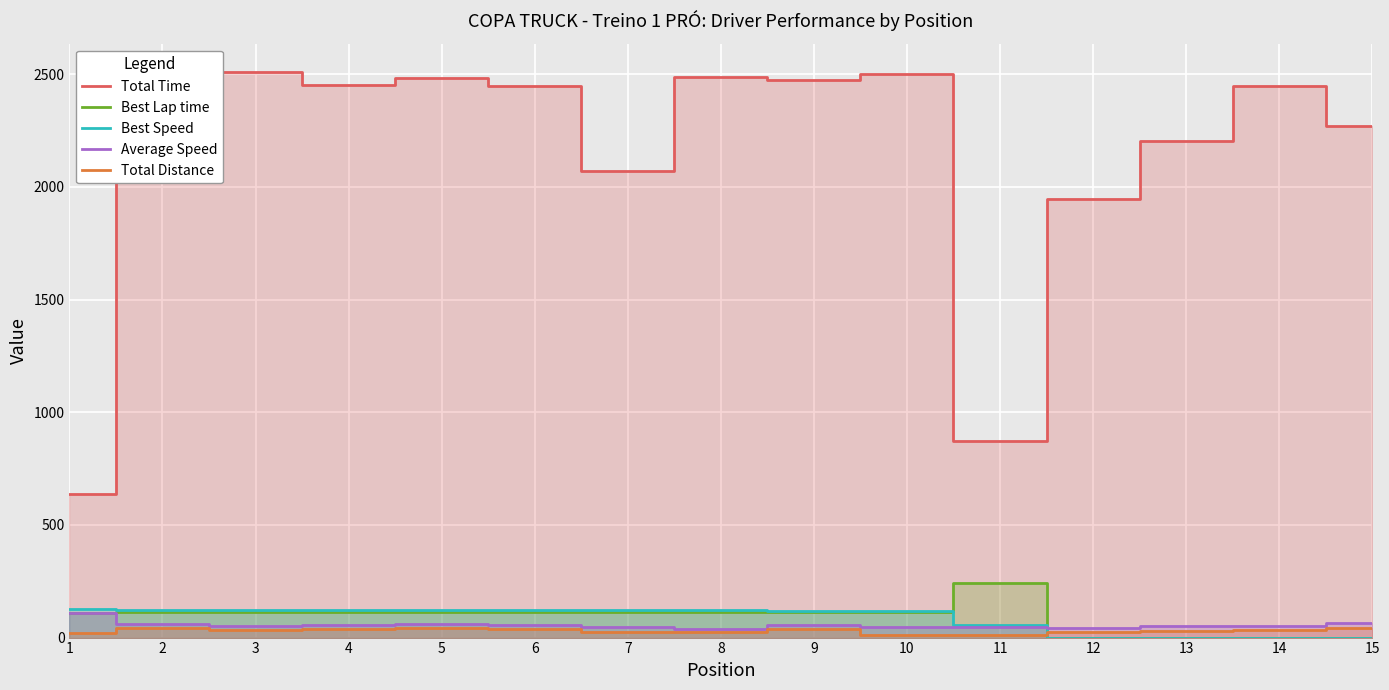

True or false: Best Lap time and Total Time cross at least once.

False